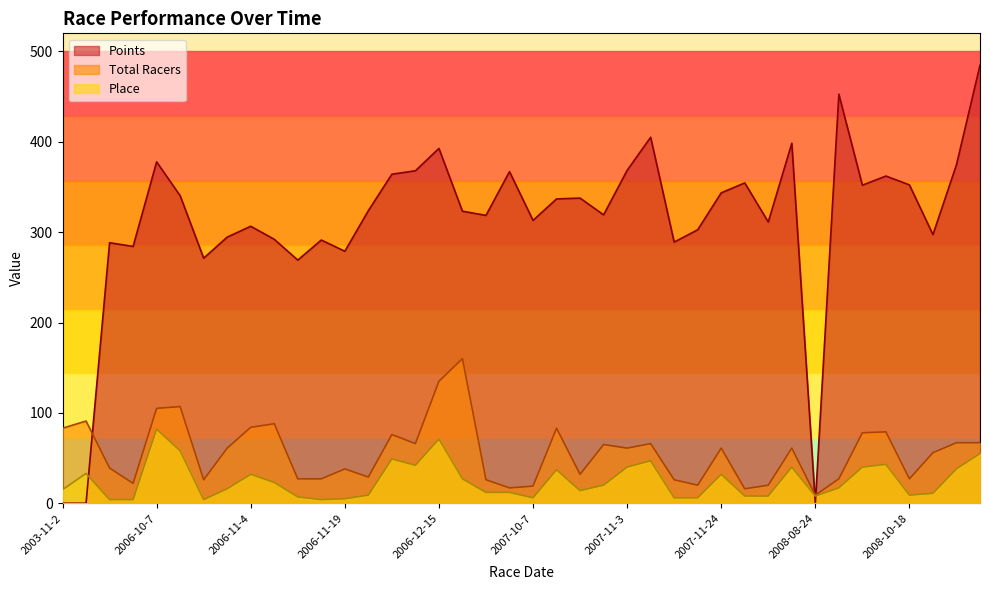

What is the sum of all Place values?

994.0